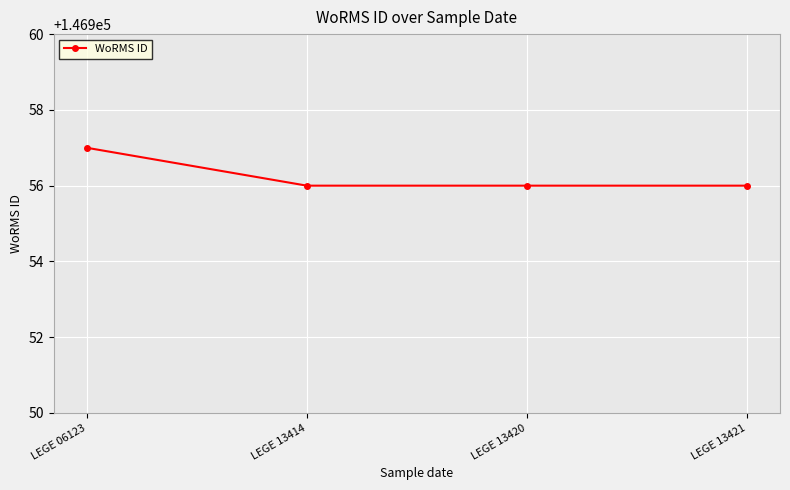

How many values are between 146956 and 146957?

4